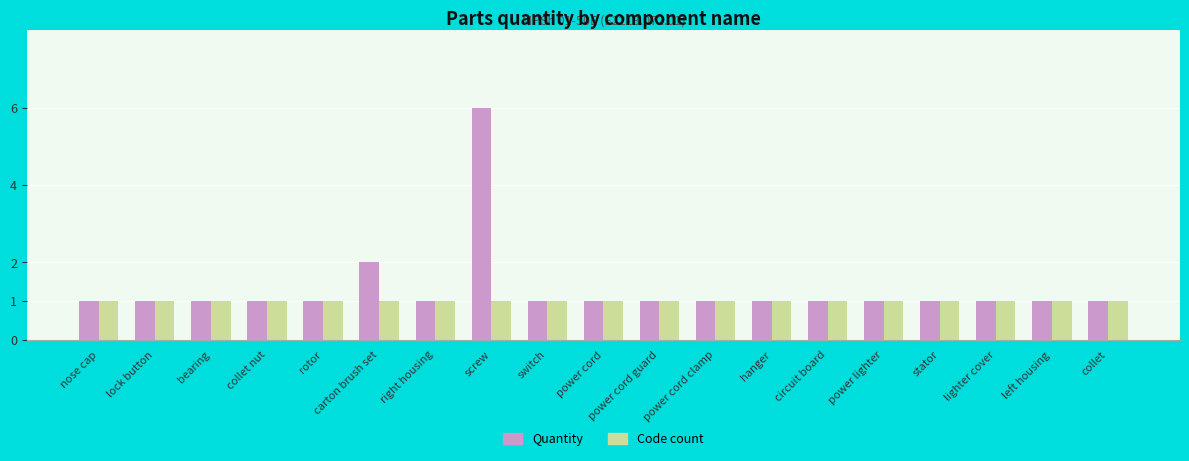

Reading left to right, what are all the values shown in this chart?

Quantity: 1	1	1	1	1	2	1	6	1	1	1	1	1	1	1	1	1	1	1
Code count: 1	1	1	1	1	1	1	1	1	1	1	1	1	1	1	1	1	1	1